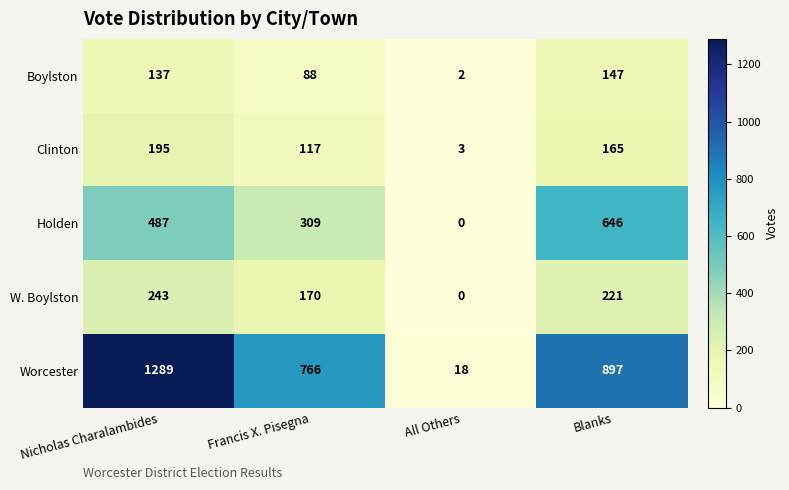

Which label corresponds to the smallest value in the chart?

All Others